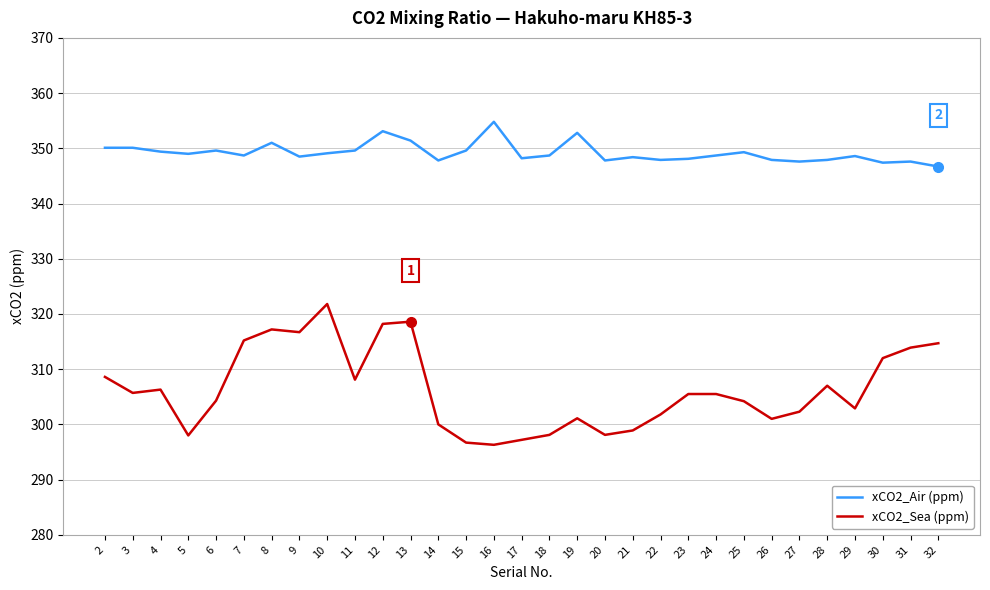

At how many categories does at least one series exceed 321?

31